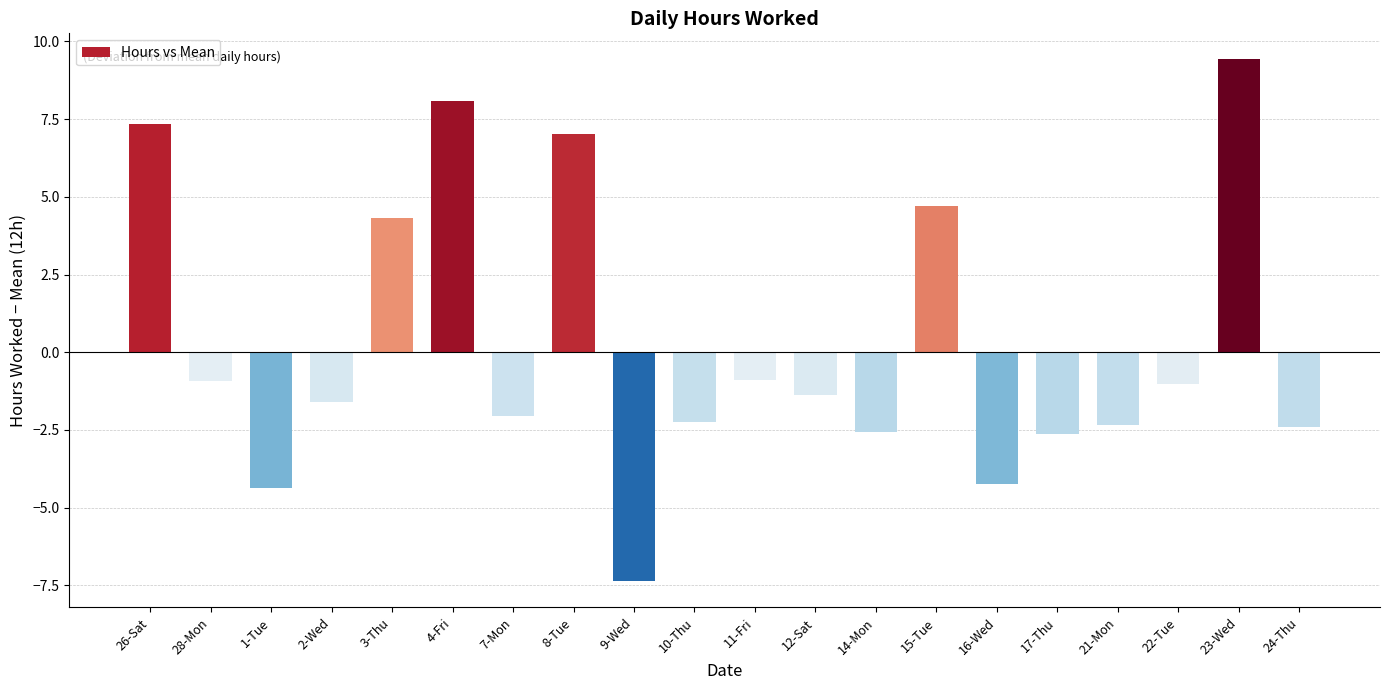

What is the change in value from 28-Mon to 24-Thu?

-1.5